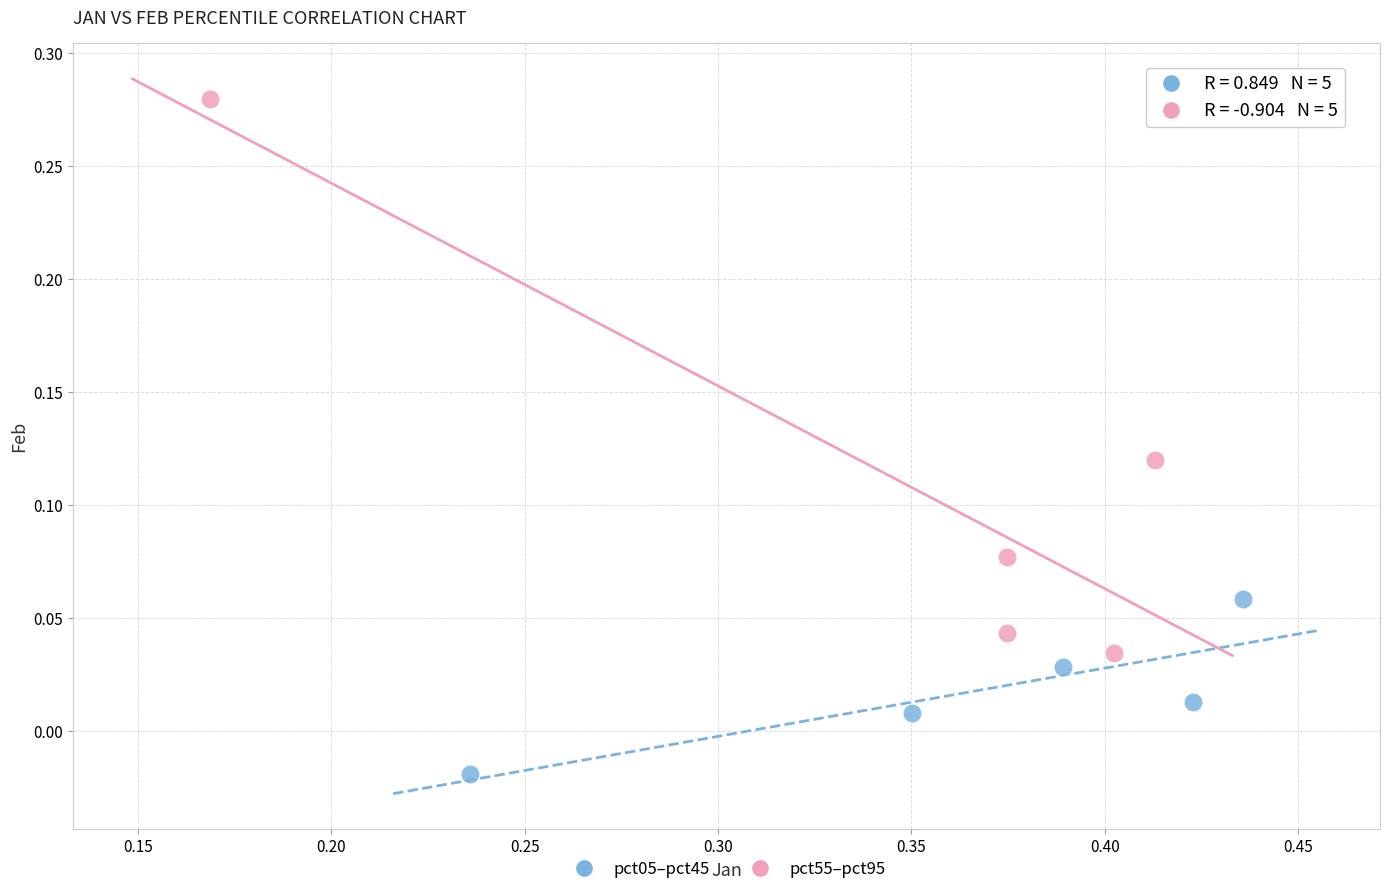

Which series contains the lowest Y value?

pct05–pct45